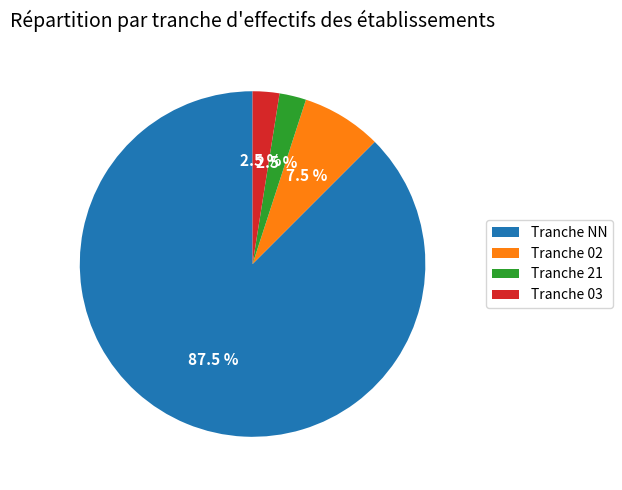

To the nearest percent, what is the difference between the largest and smallest slice percentages?

85%